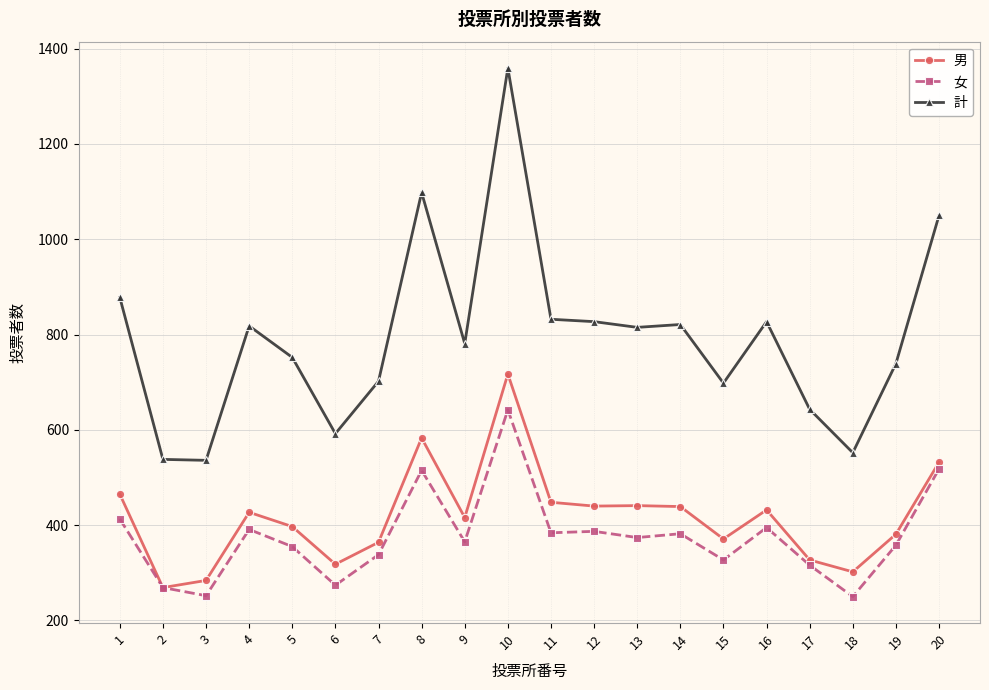

What is the value of the 計 point at the 7th from the left?

702